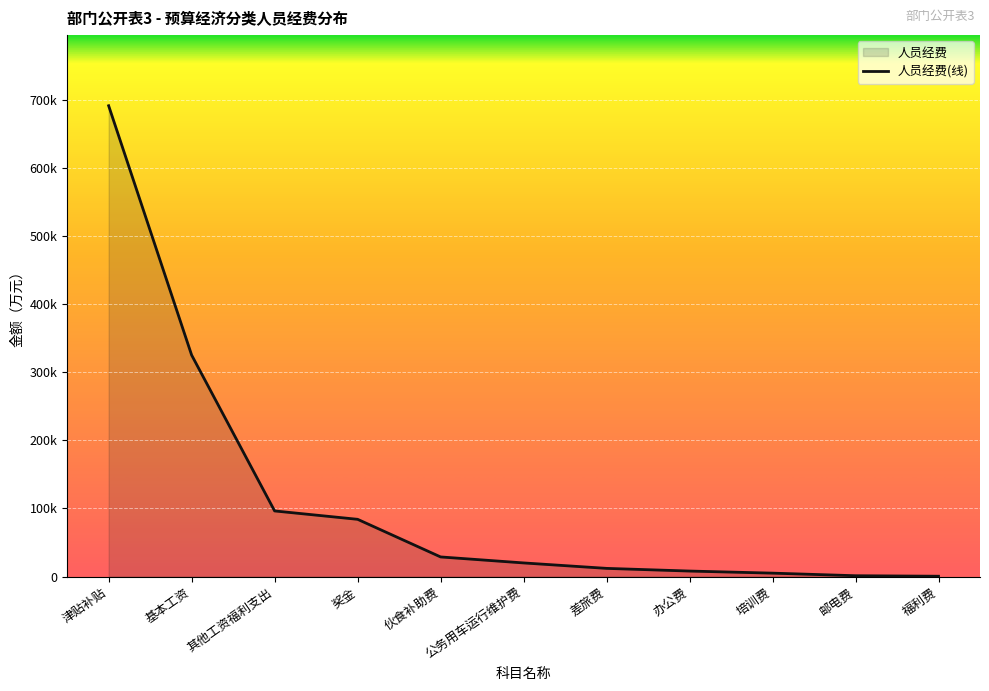

How many positive values are there?

11